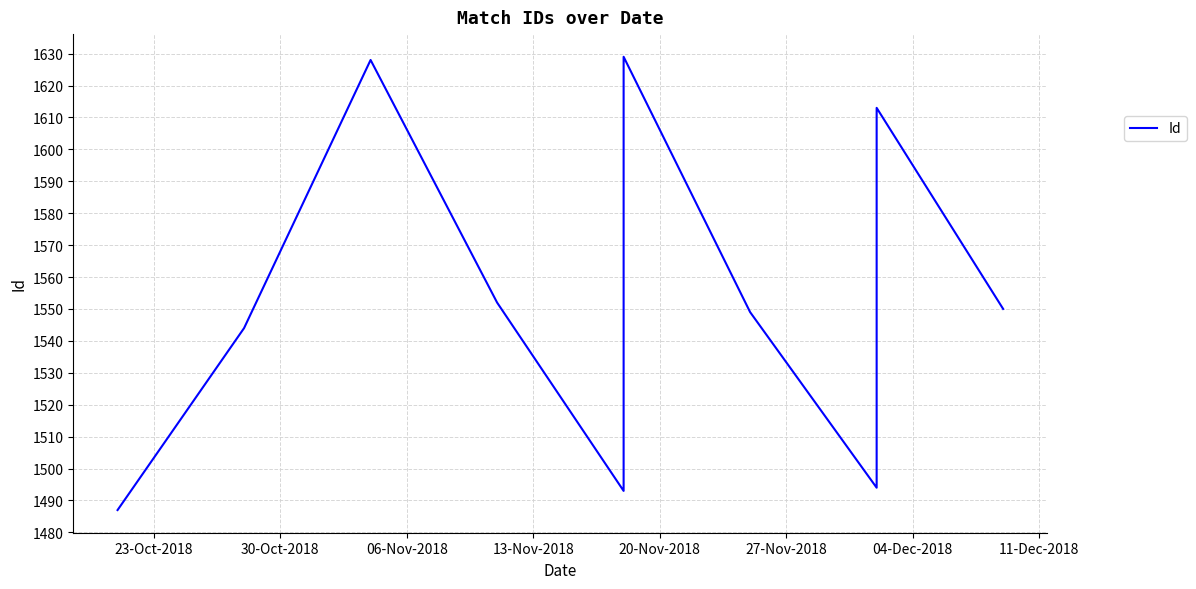

How many lines are shown in the chart?

1